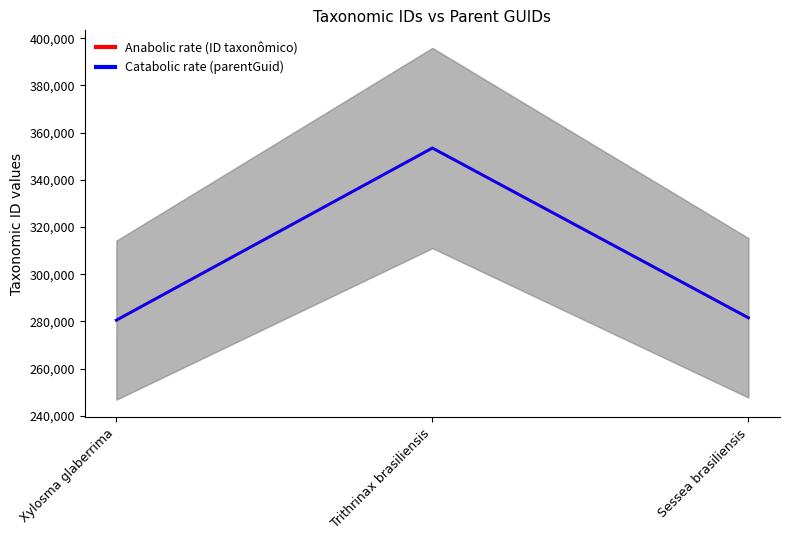

The Catabolic rate (parentGuid) series shows 442152 at Sessea brasiliensis. True or false?

False